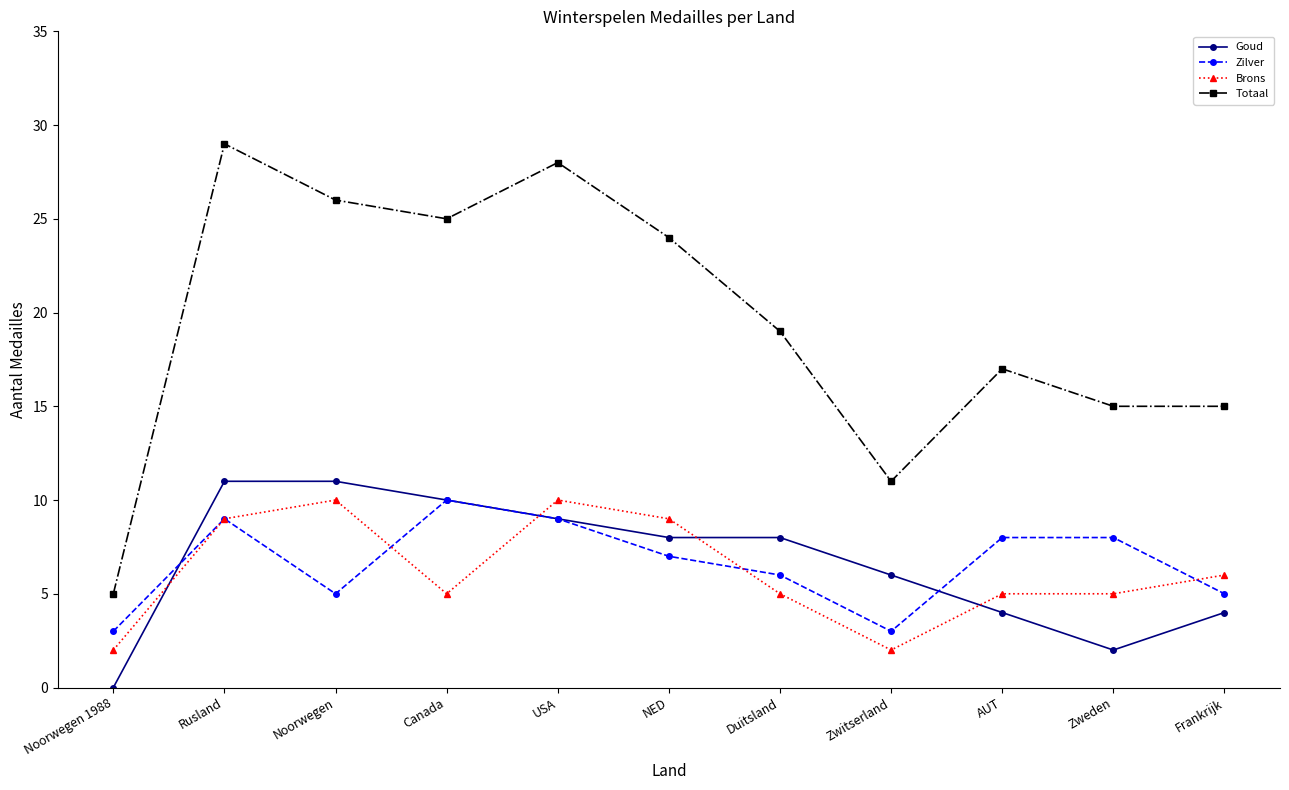

True or false: Totaal has more than 1 interior local peaks.

True